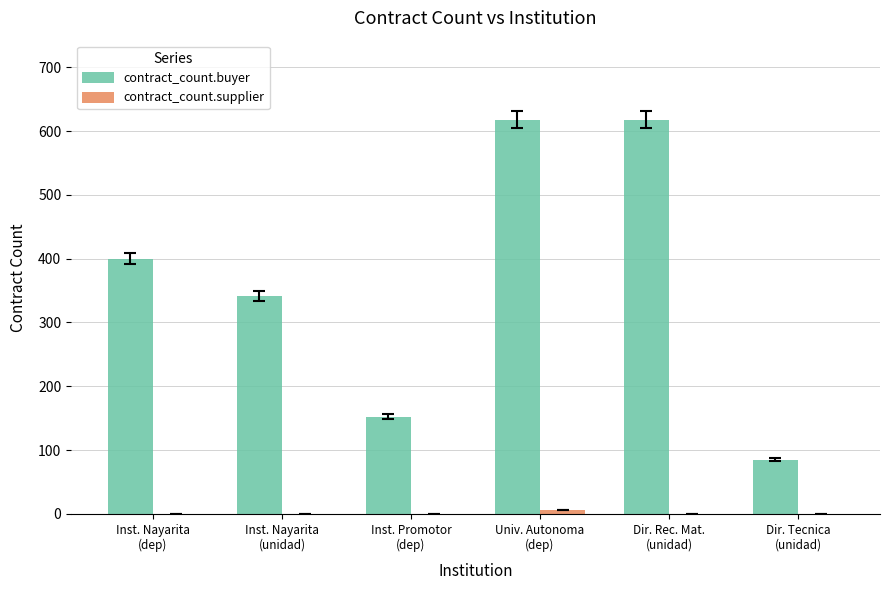

What is the sum of all contract_count.buyer values?

2215